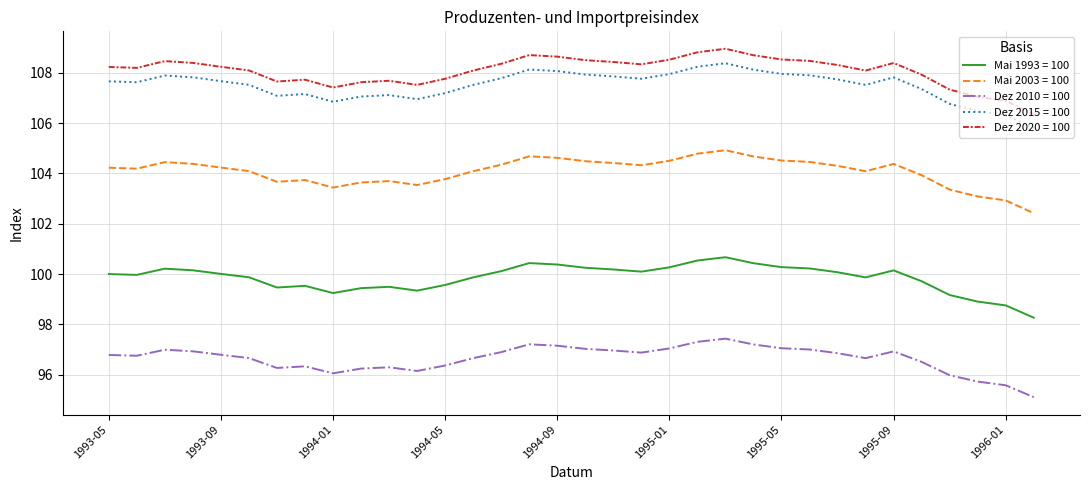

What is the difference between the maximum and minimum values in the Dez 2015 = 100 series?

2.6